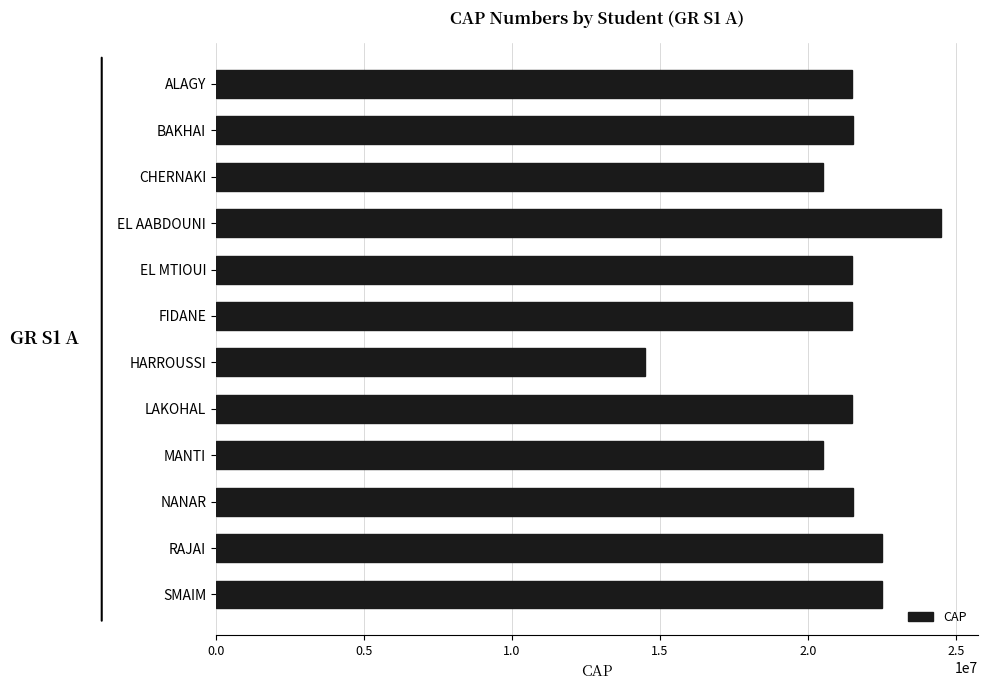

What is the difference between the values at SMAIM and EL MTIOUI?

1008662